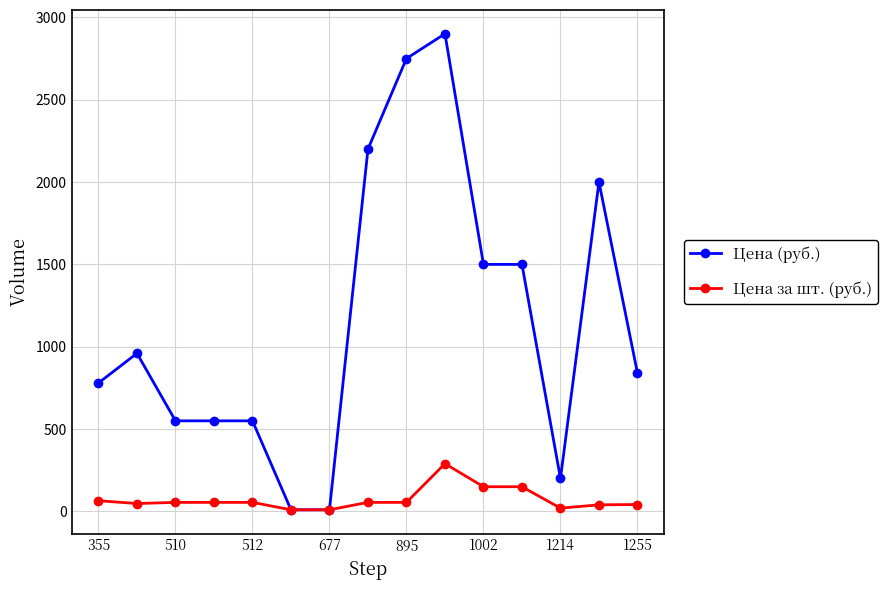

What is the difference between the second highest and minimum values in the Цена за шт. (руб.) series?

140